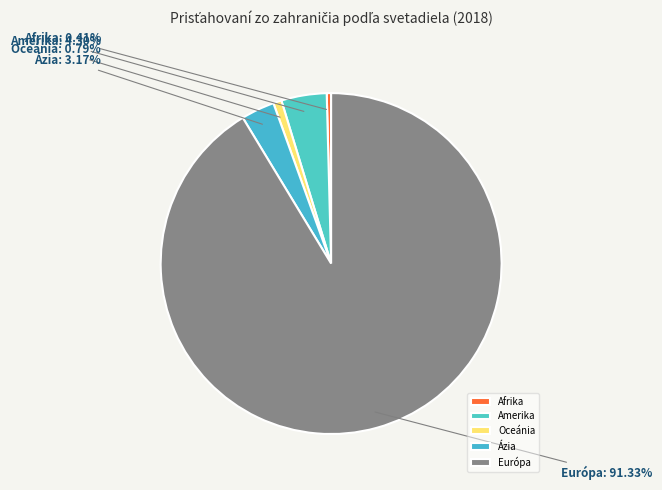

What is the largest slice in the pie chart?

Európa